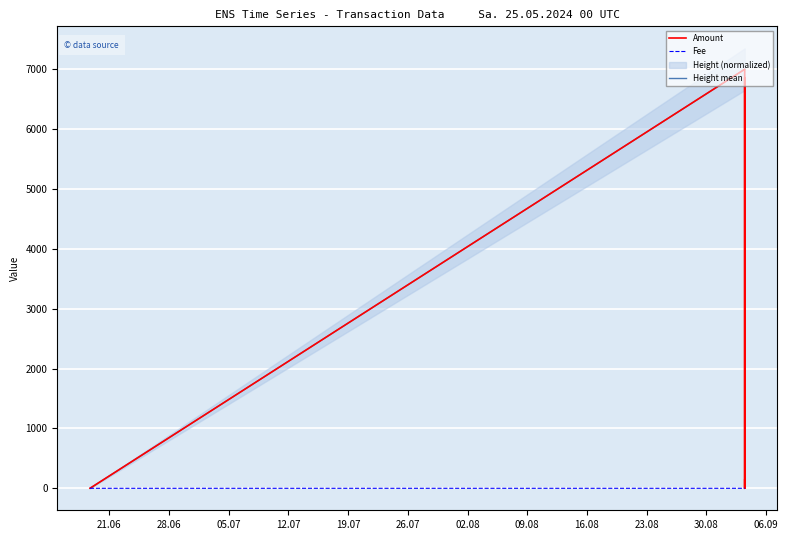

Rank the series by their maximum value, from lowest to highest.

Fee, Height mean, Amount